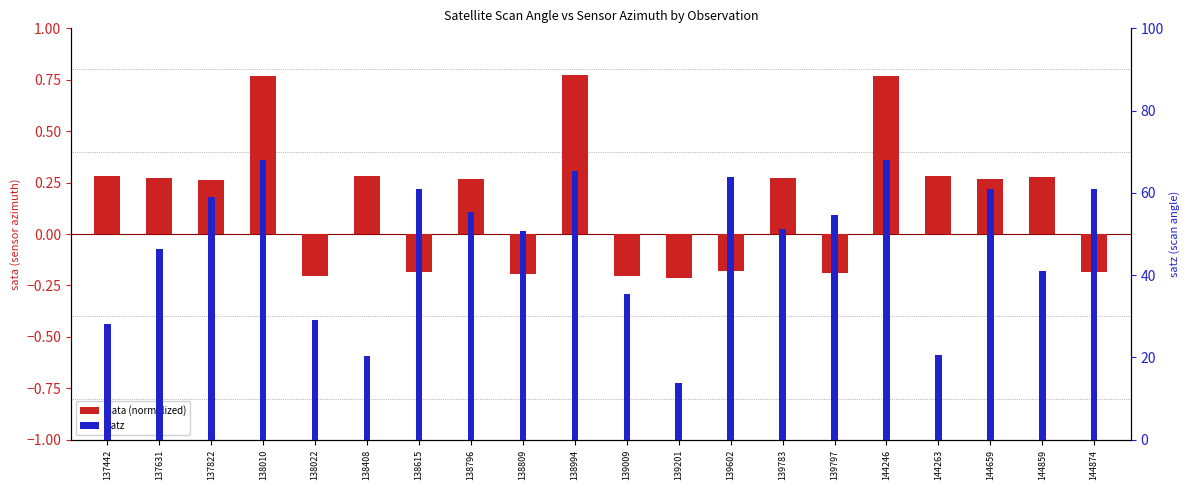

What is the value of the satz bar at the 7th from the left?

61.1